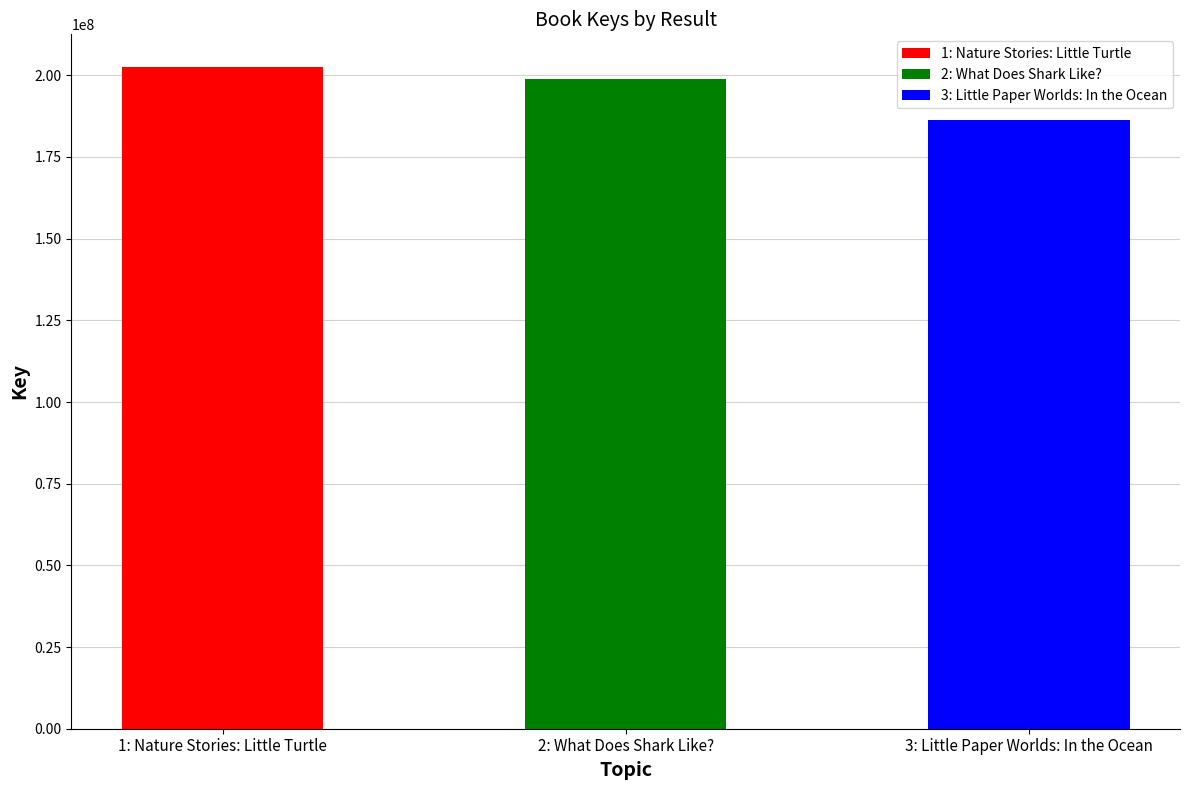

What is the value of the 1st bar from the left?

202422043